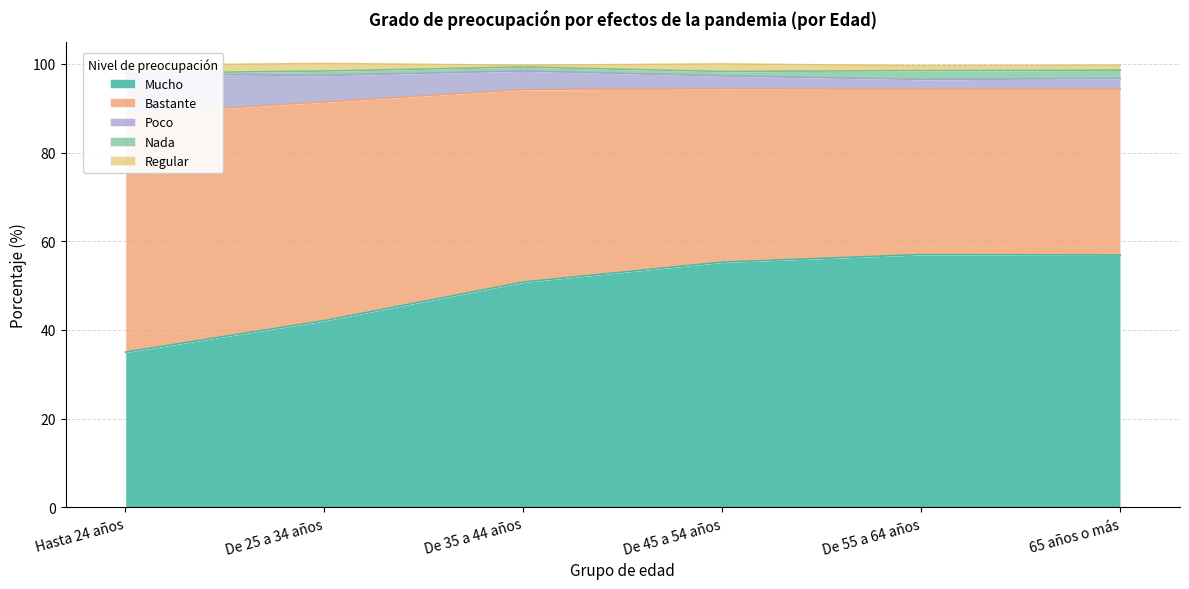

At which category is the sum across all series the highest?

De 25 a 34 años